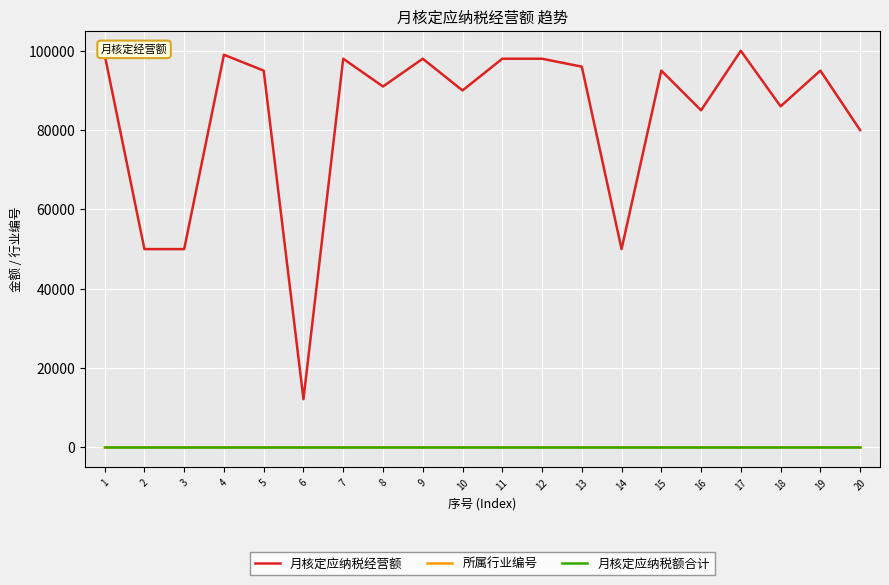

True or false: 月核定应纳税经营额 and 月核定应纳税额合计 cross at least once.

False